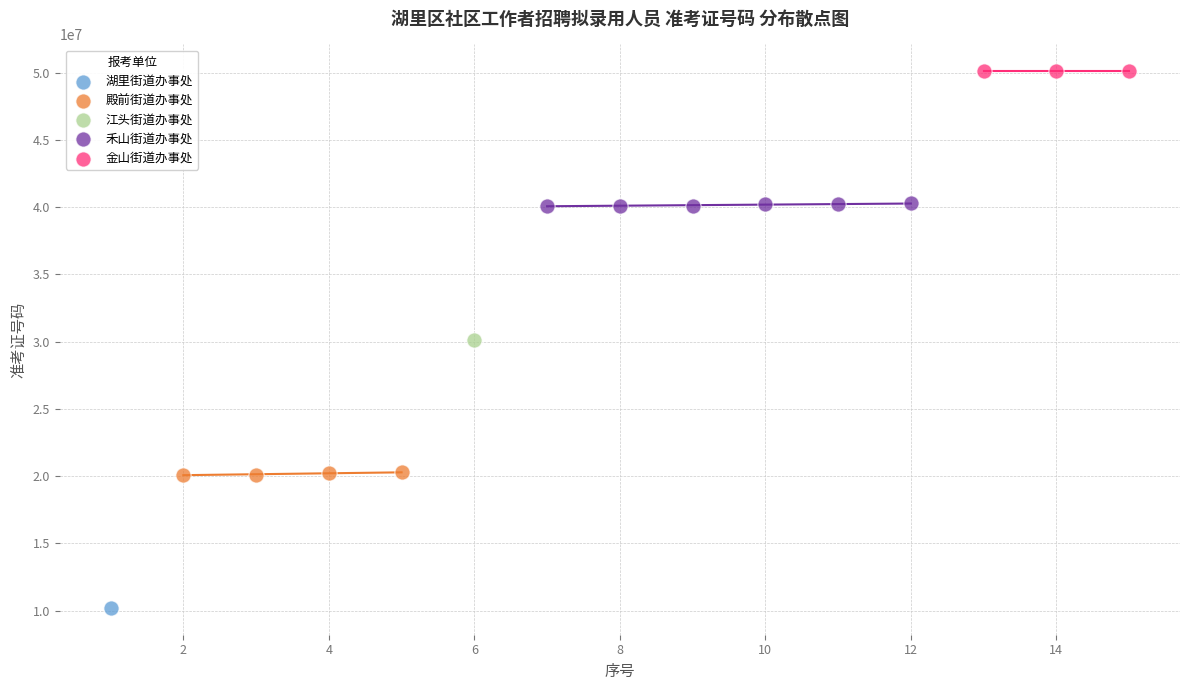

What are all the series names shown in the legend?

湖里街道办事处, 殿前街道办事处, 江头街道办事处, 禾山街道办事处, 金山街道办事处